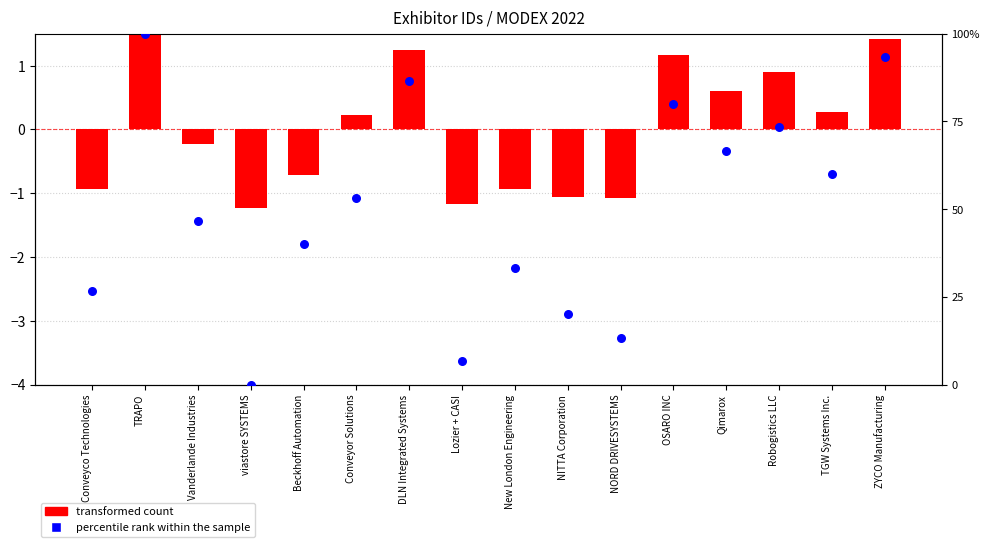

Which series has the largest Y range (max minus min)?

percentile rank within the sample